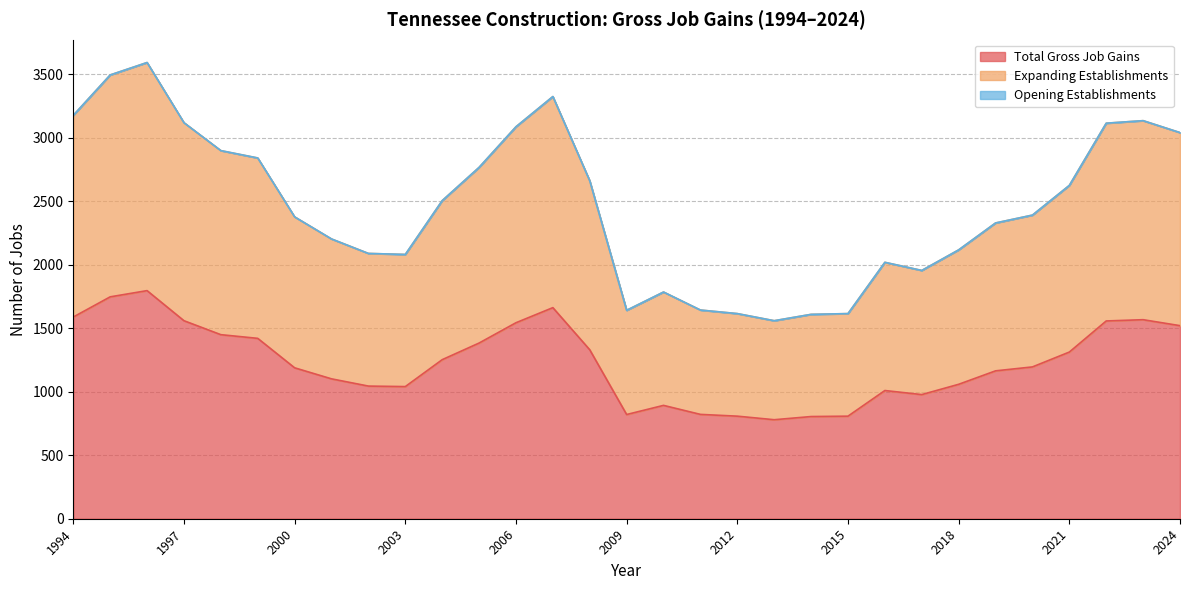

The Total Gross Job Gains series shows 1035 at 2022. True or false?

False